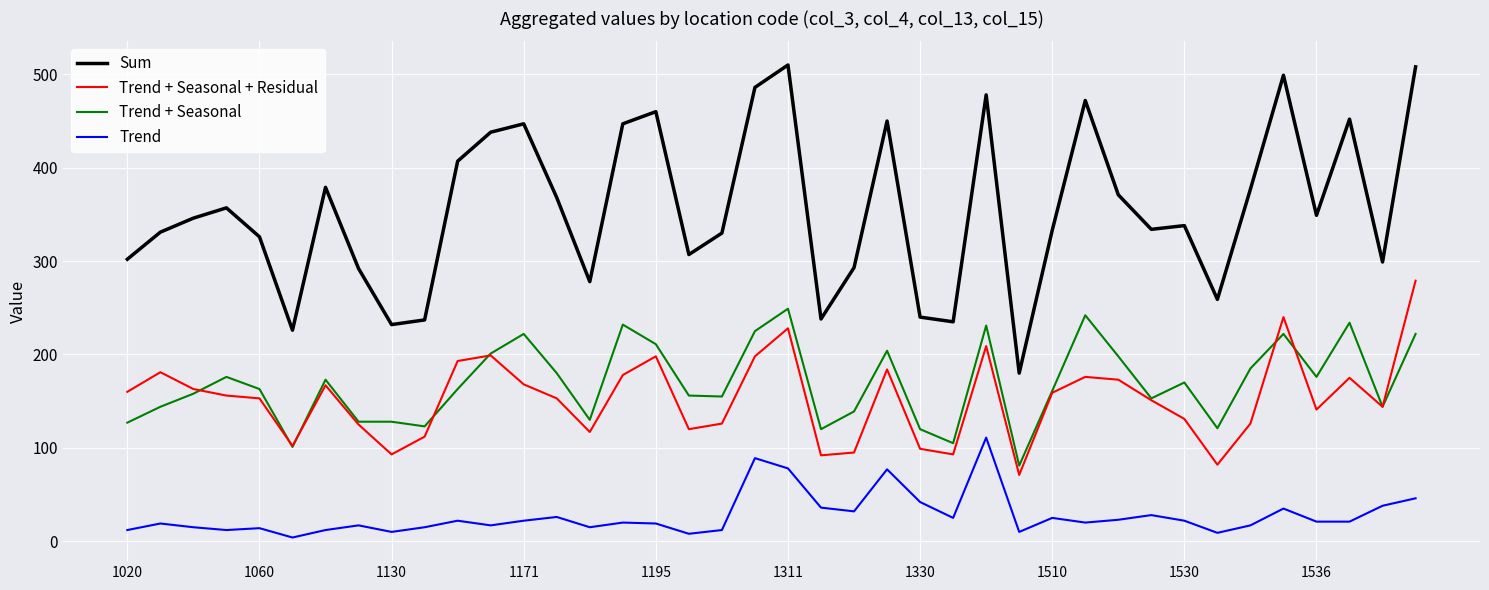

What is the difference between the second highest and minimum values in the Trend + Seasonal series?

161